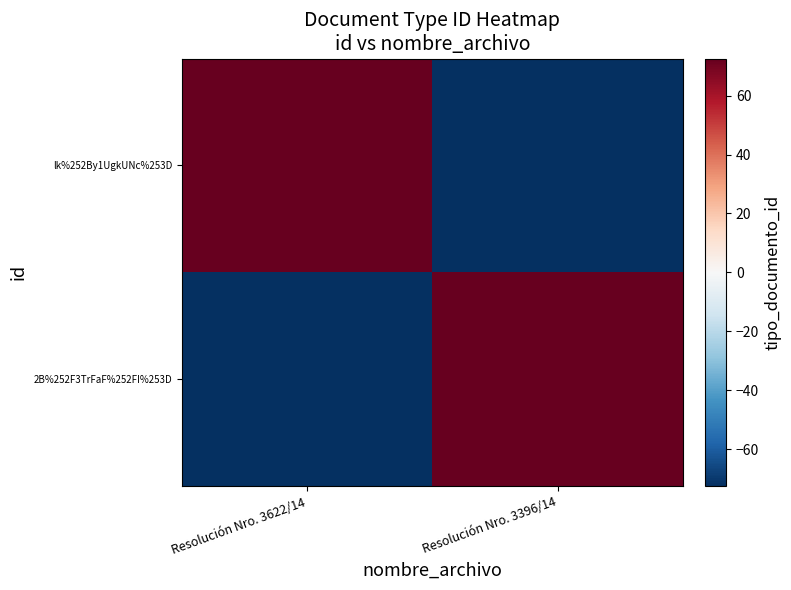

Reading left to right, transcribe all the data shown in this chart.

lk%252By1UgkUNc%253D: Resolución Nro. 3622/14=72.5	Resolución Nro. 3396/14=-72.5
2B%252F3TrFaF%252FI%253D: Resolución Nro. 3622/14=-72.5	Resolución Nro. 3396/14=72.5